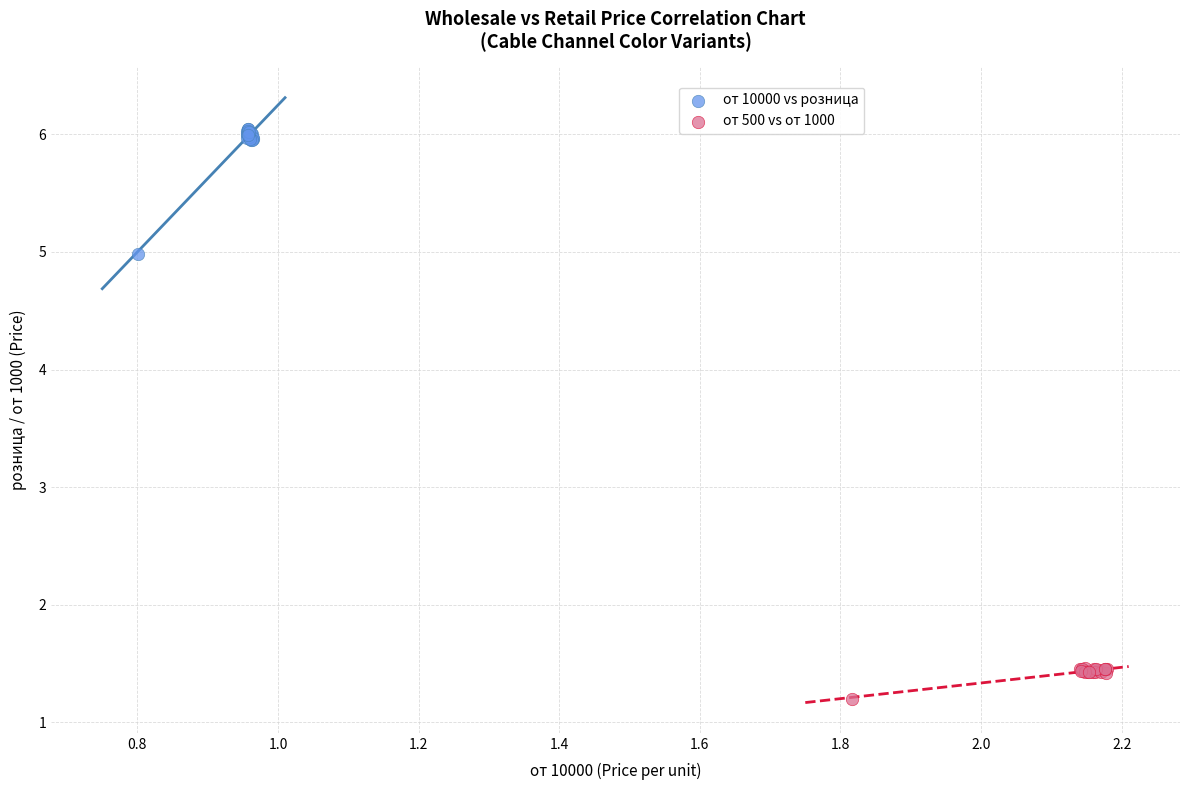

What are all the series names shown in the legend?

от 10000 vs розница, от 500 vs от 1000